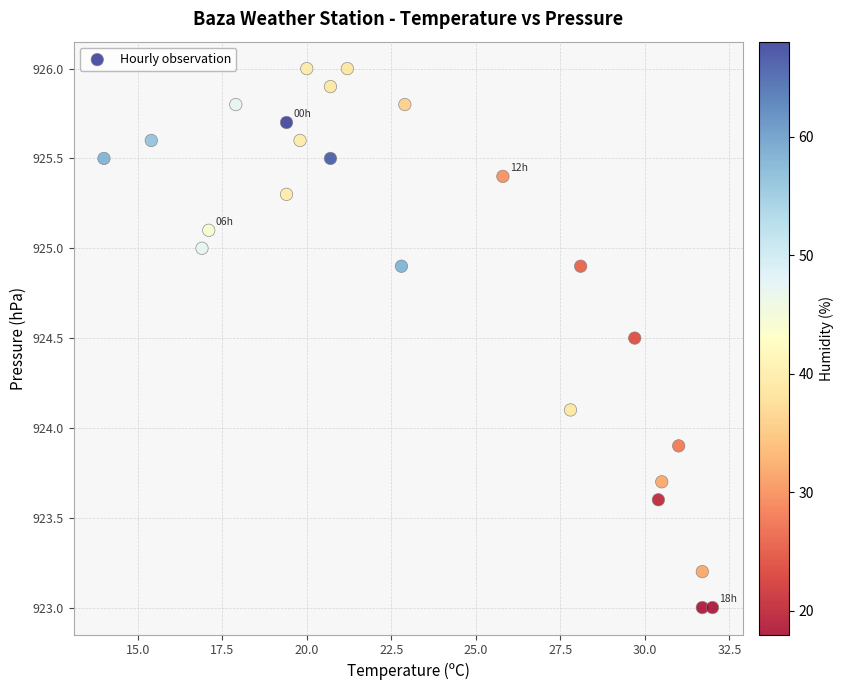

What is the range of Y values (max minus min)?

3.0